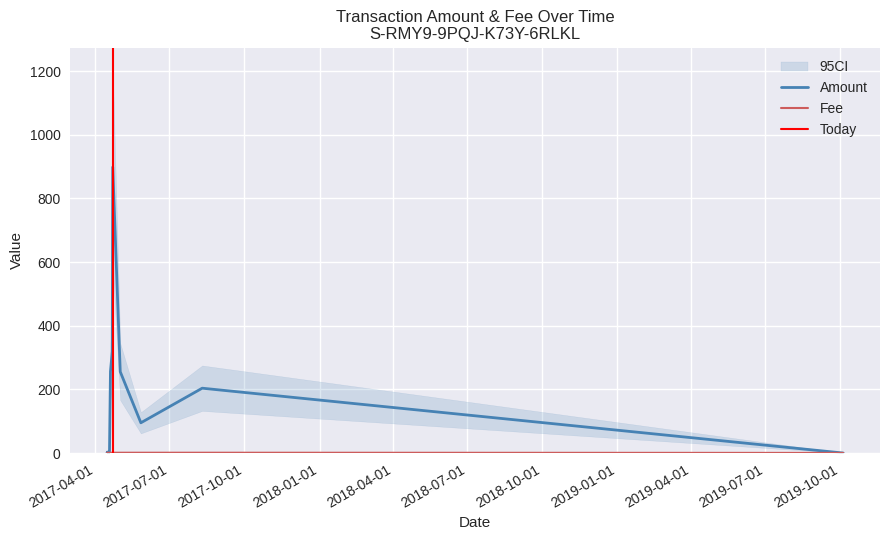

Between which two adjacent categories do Amount and Fee first intersect?

2017-04-15 17:36:37 and 2017-04-16 03:25:14